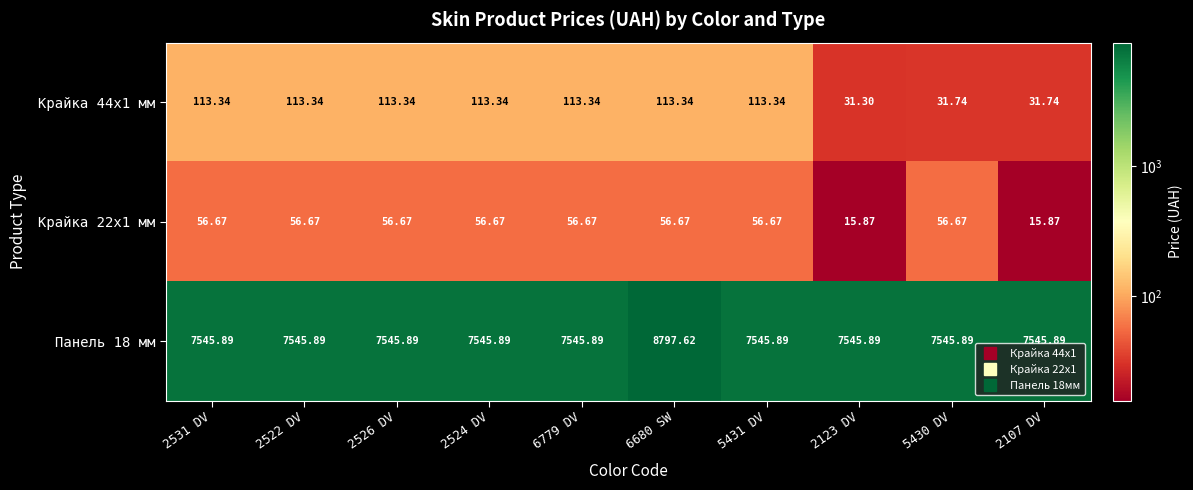

Which category has the highest value across all series?

6680 SW